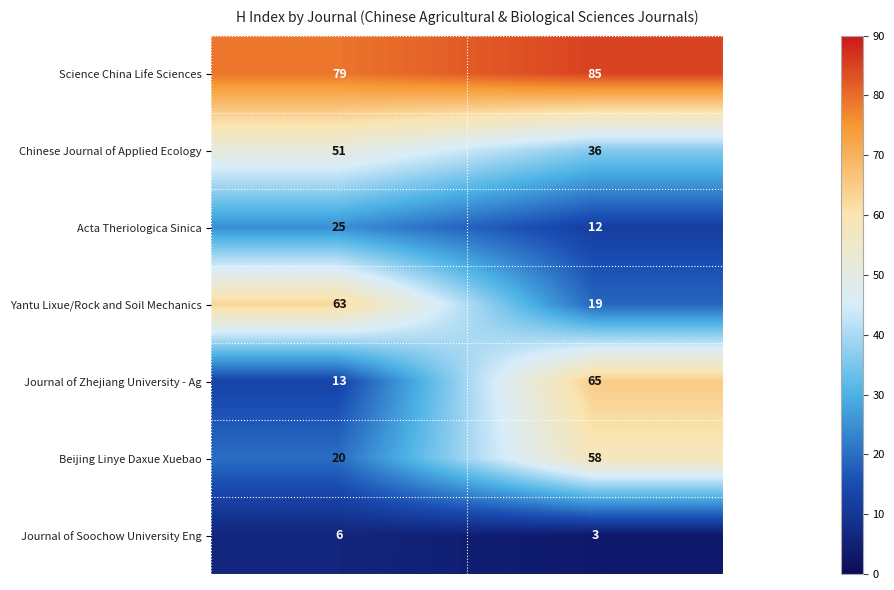

How many distinct data groups are displayed?

7